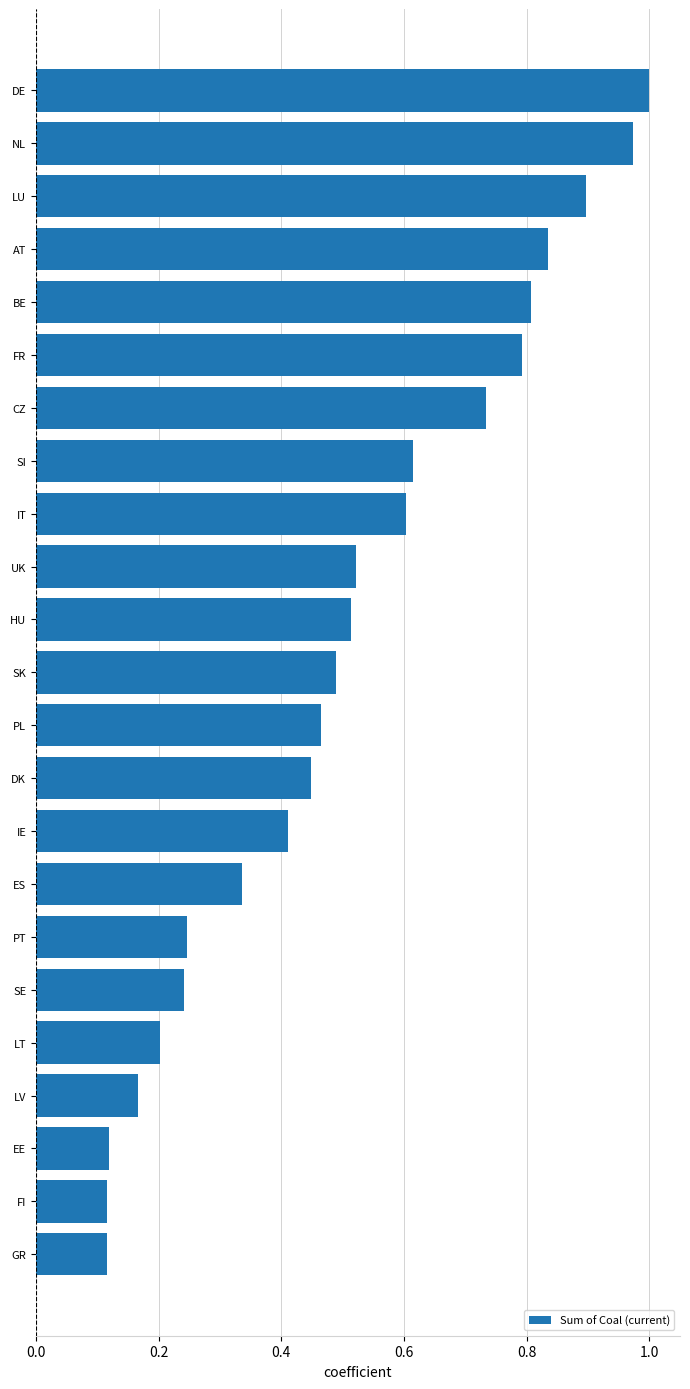

Which has a higher value, FI or FR?

FR